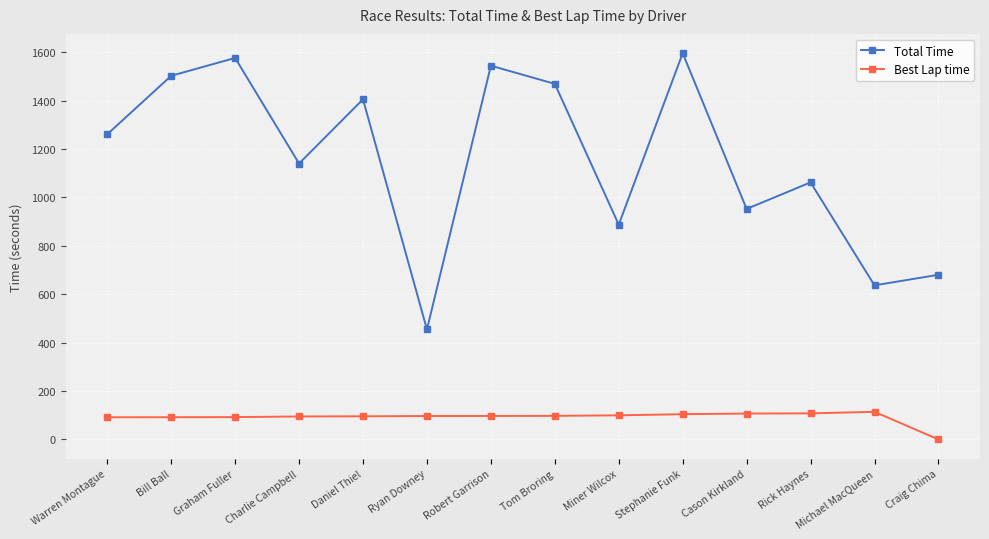

What is the difference between the Best Lap time values at Daniel Thiel and Tom Broring?

1.8